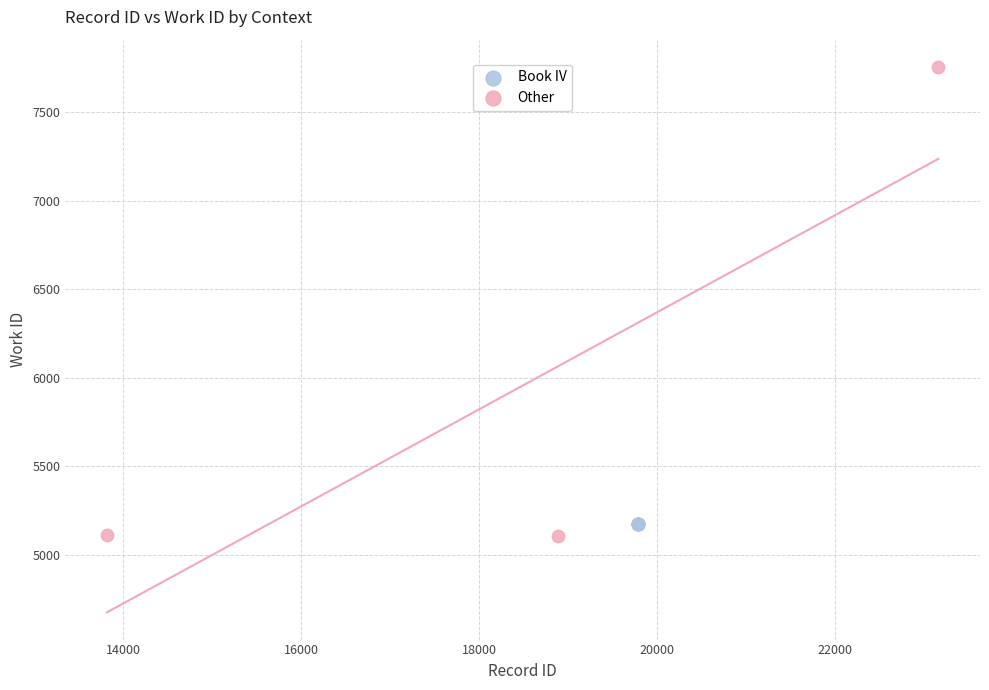

Which series reaches the maximum Y coordinate?

Other